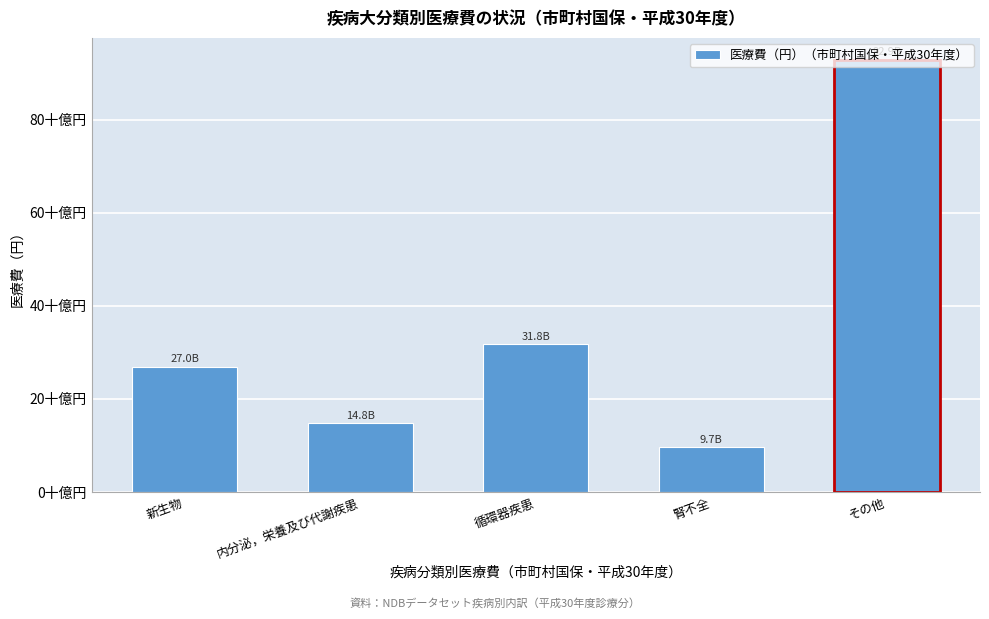

Are the bars horizontal?

No